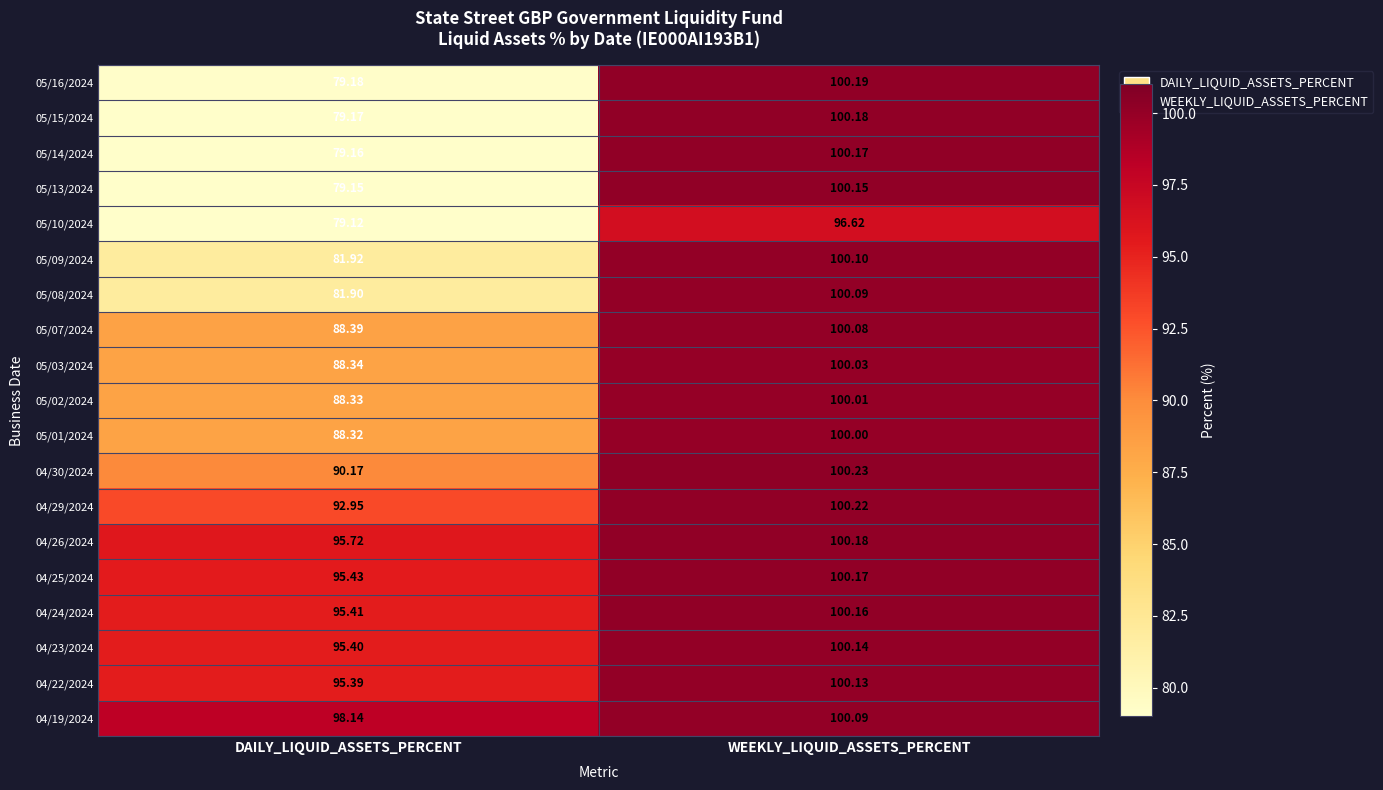

Which label corresponds to the smallest value in the chart?

DAILY_LIQUID_ASSETS_PERCENT